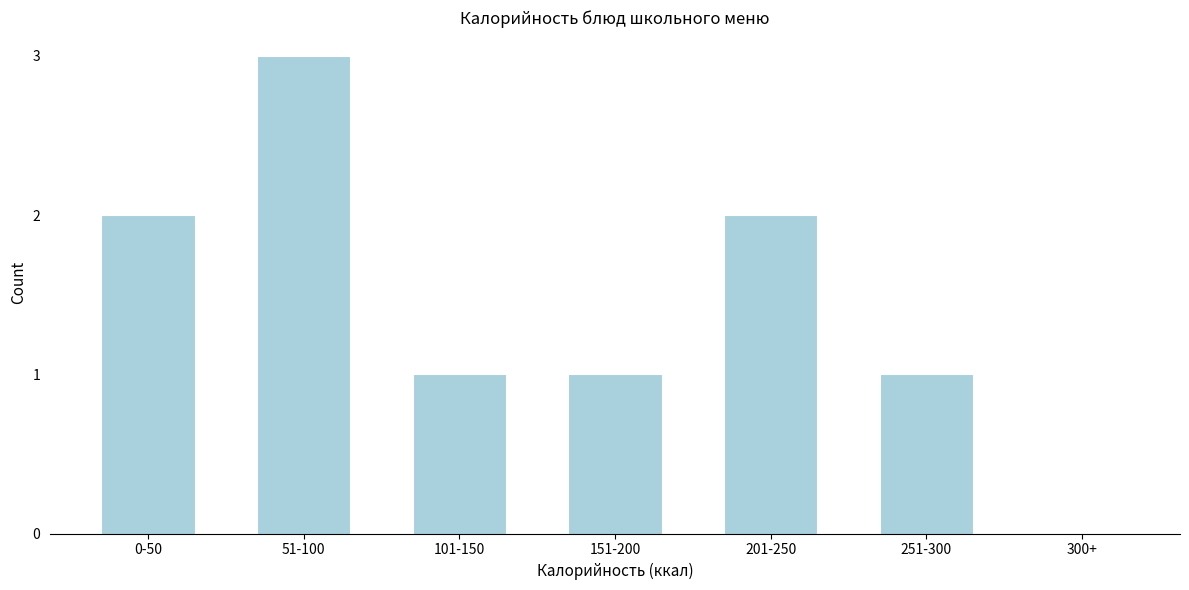

Reading left to right, extract all data points from this chart.

0-50=2	51-100=3	101-150=1	151-200=1	201-250=2	251-300=1	300+=0